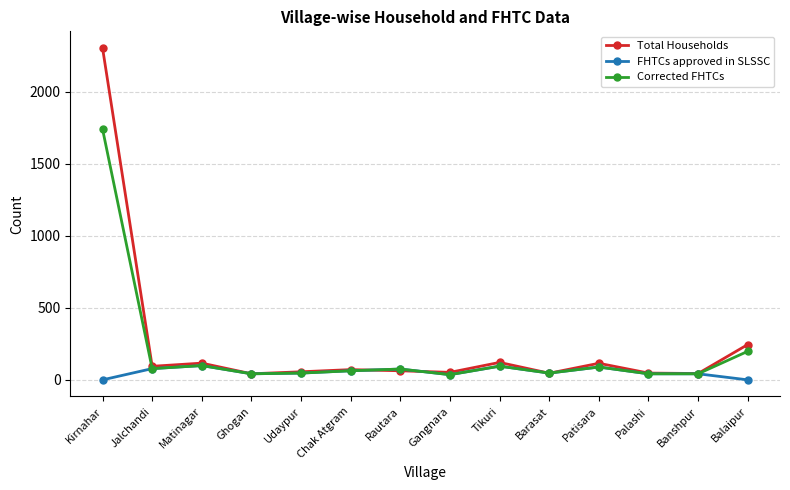

What position from the right is Palashi?

3